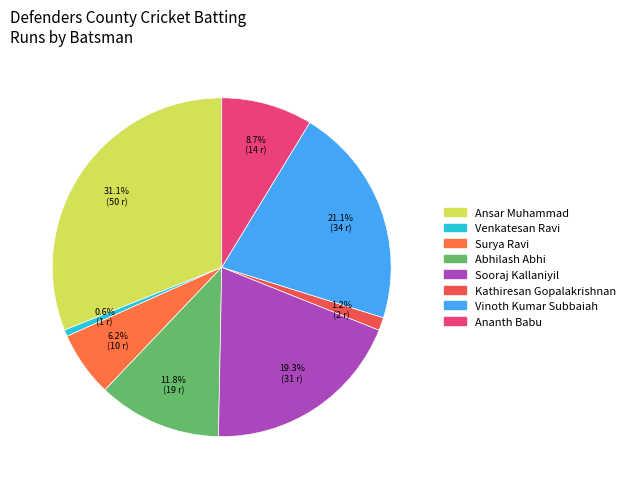

Count the number of slices in the pie.

8